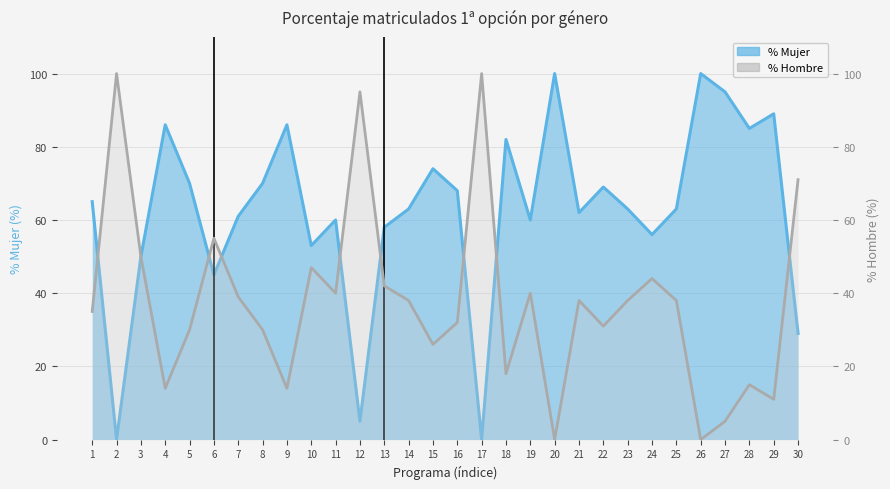

Where is the first local minimum for % Hombre?

4